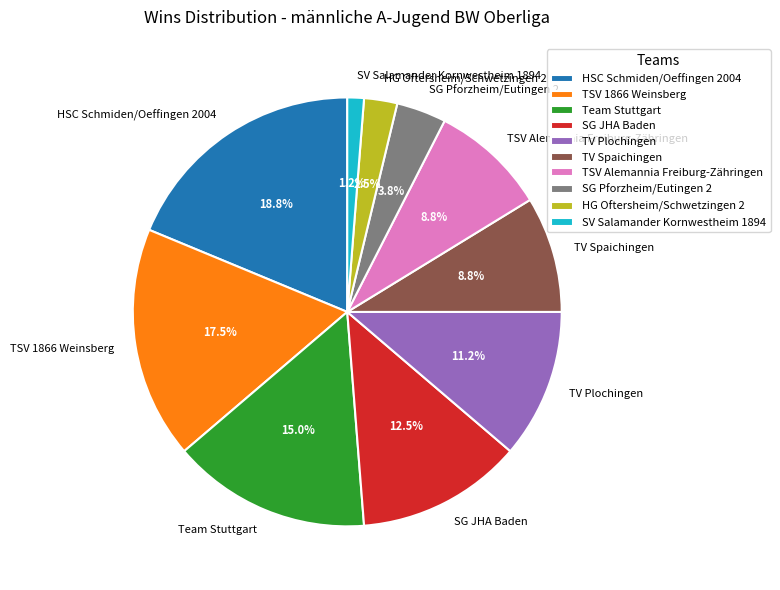

Do TV Spaichingen and TSV 1866 Weinsberg together represent more than half of the pie?

No